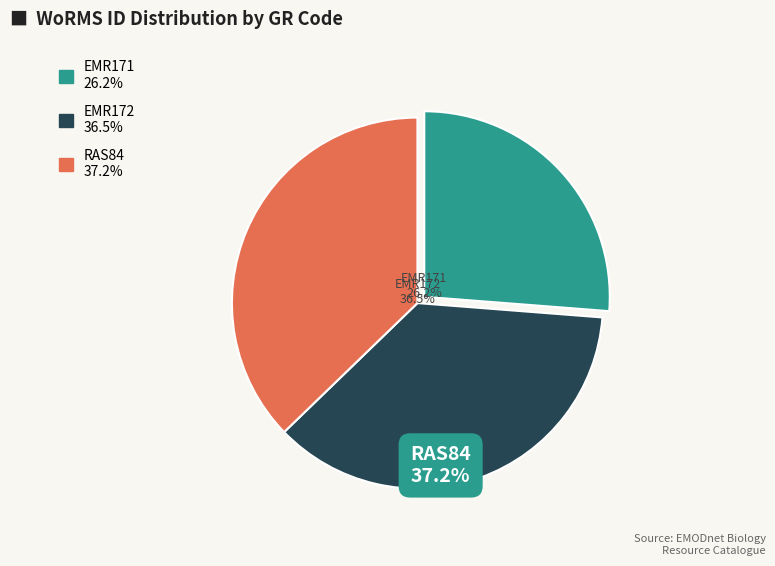

To the nearest percent, what is the difference between the largest and smallest slice percentages?

11%